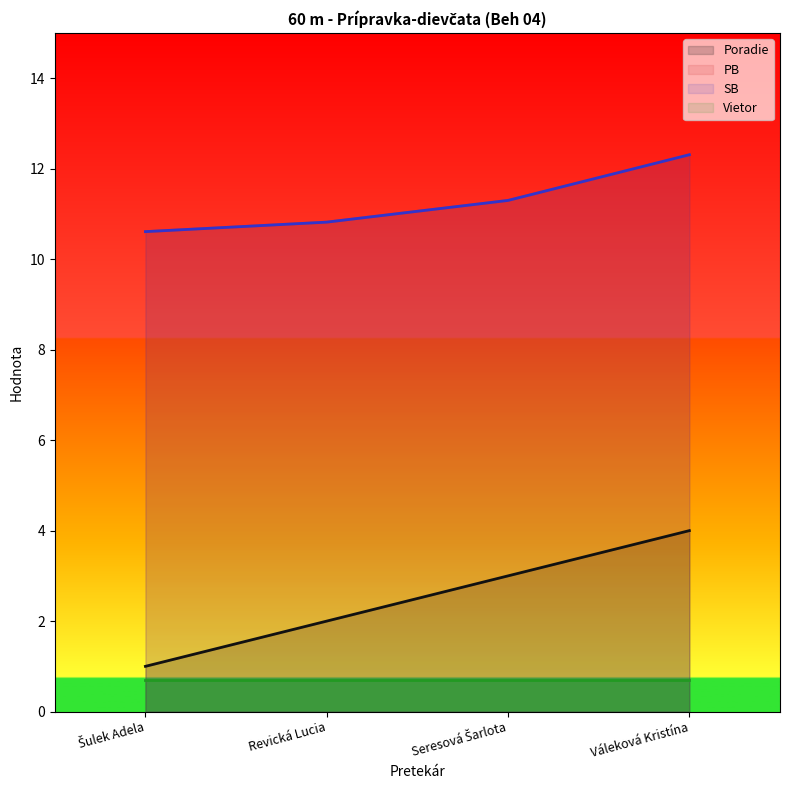

What is the maximum value shown in the chart?

12.3